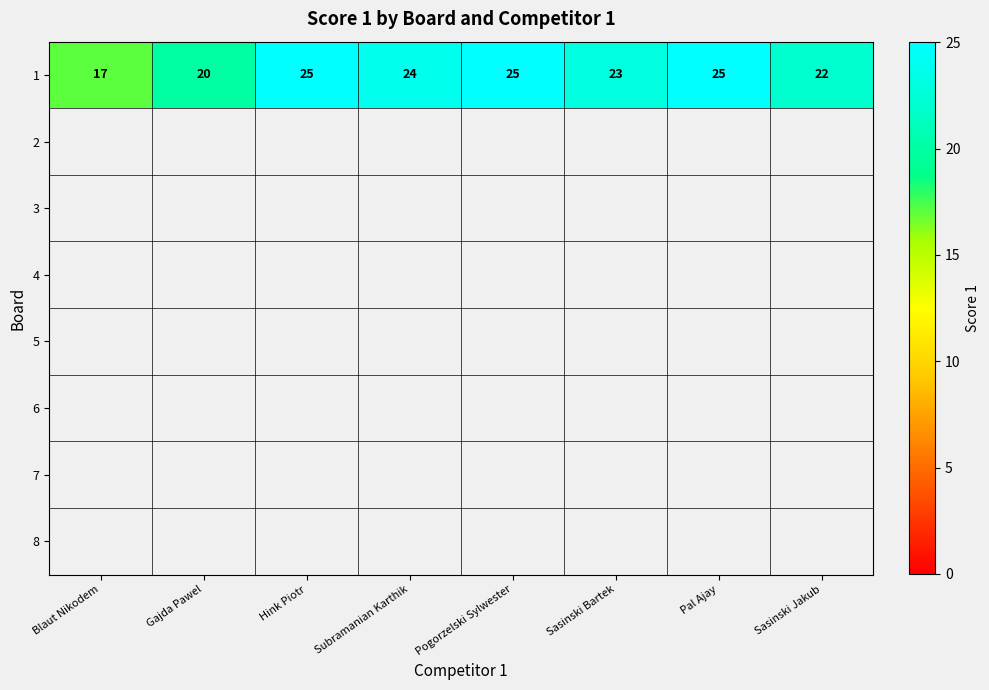

The 1 series shows 25 at Hink Piotr. True or false?

True